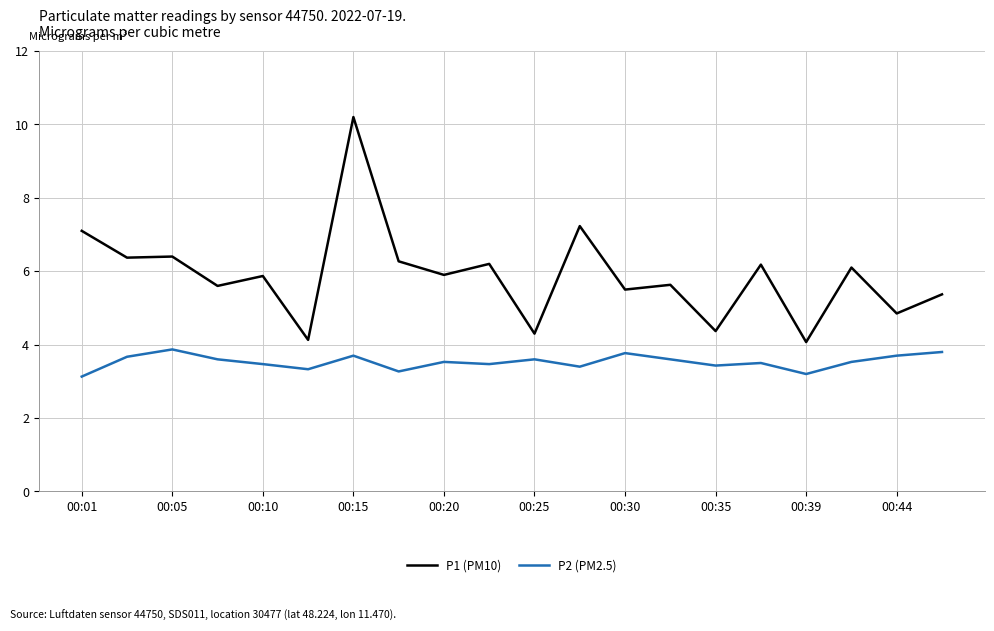

What is the average value of the P1 (PM10) series?

5.9